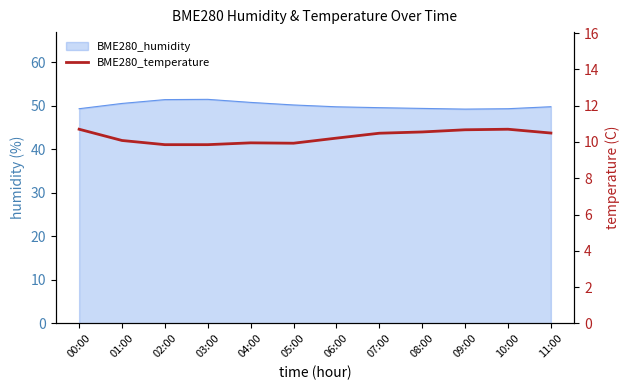

True or false: the data shows 6.6 at 04:00.

False